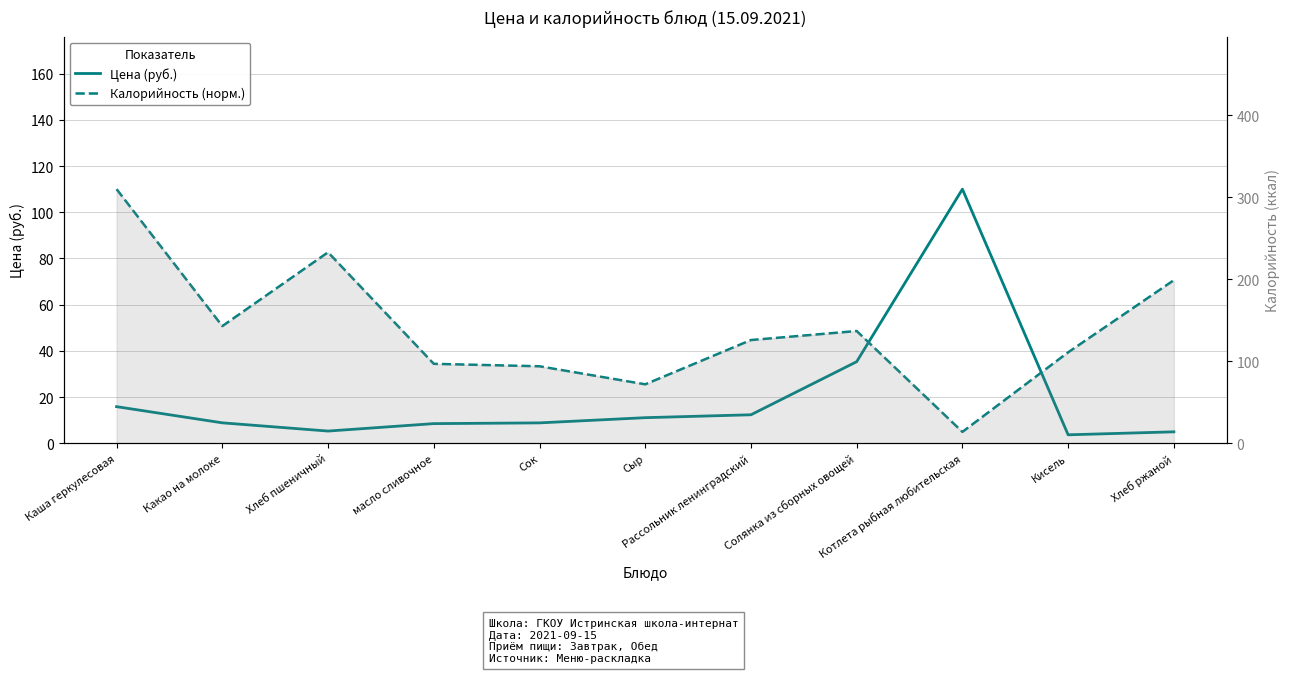

After their last crossing, which series has the higher values: Калорийность (норм.) or Цена (руб.)?

Калорийность (норм.)